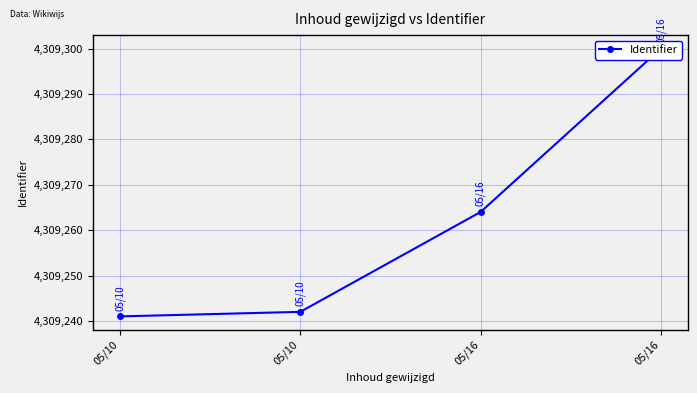

What is the approximate value at 05/10, to the nearest 10?

4309240